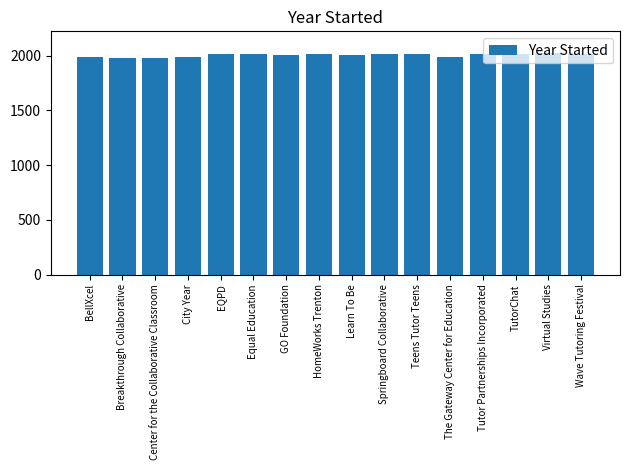

Approximately how many times larger is the value at TutorChat compared to Wave Tutoring Festival?

1.0